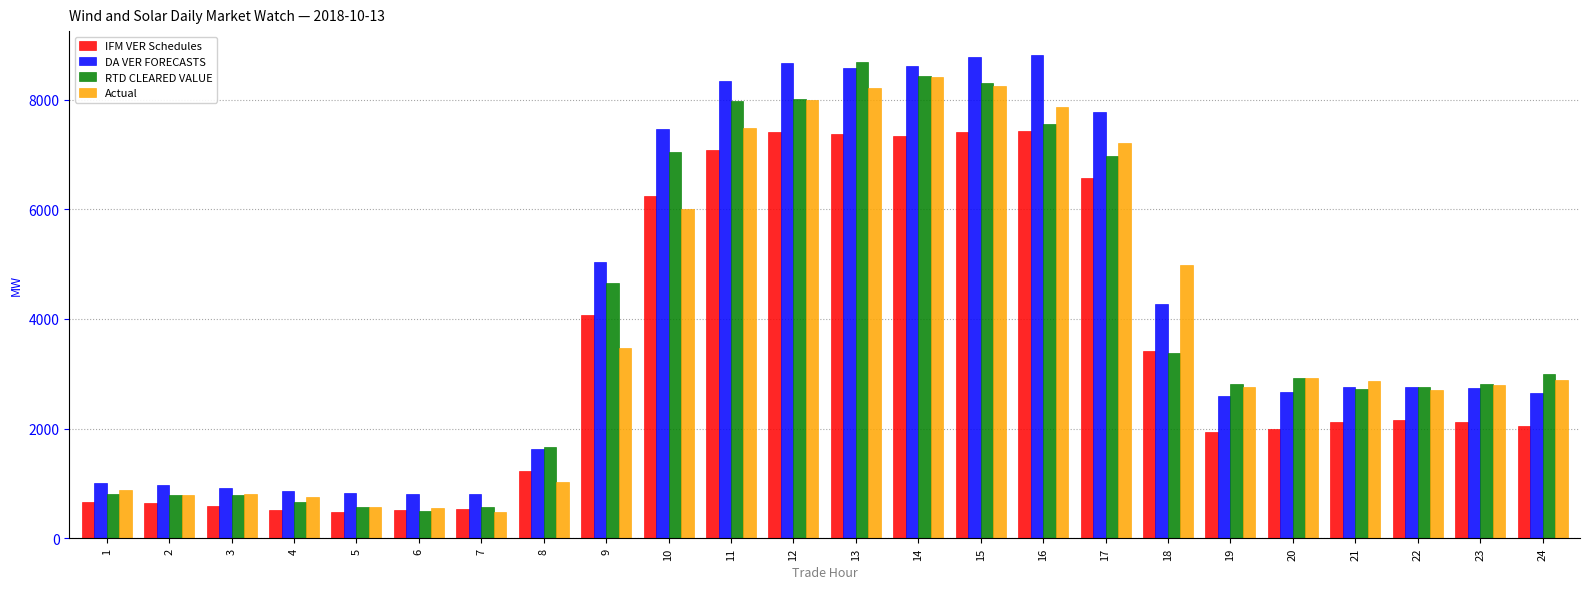

At how many categories does at least one series exceed 2343?

16